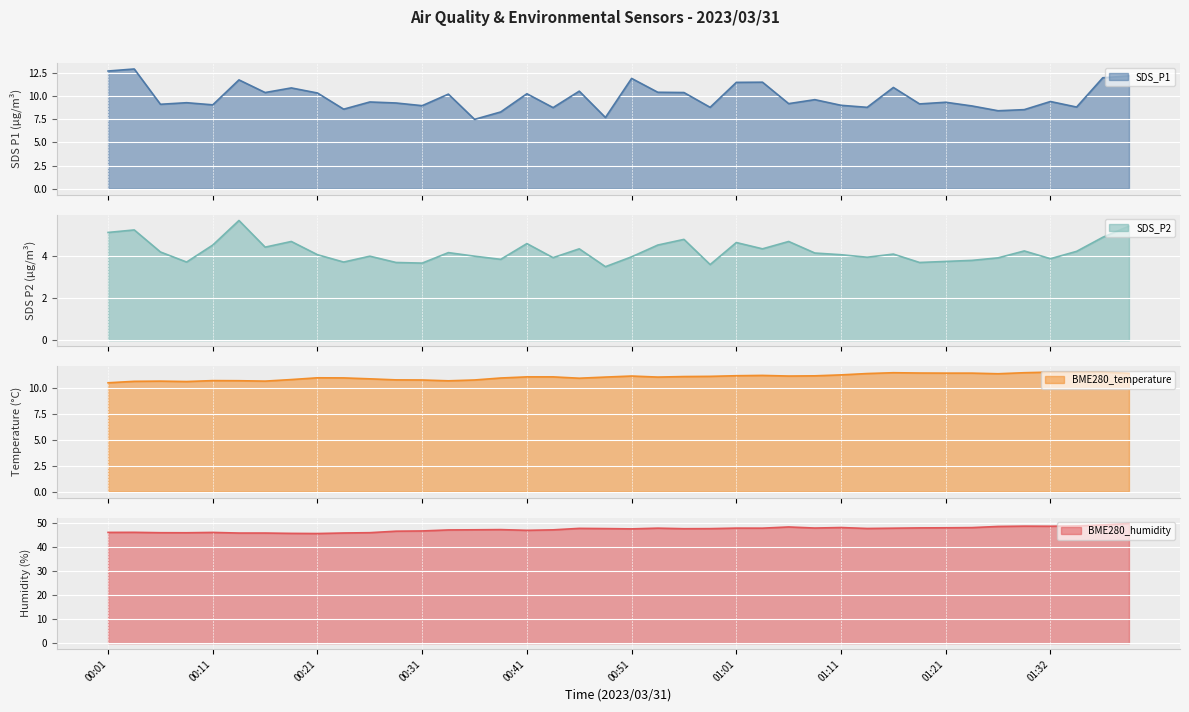

What is the label of the 40th point from the right?

00:01